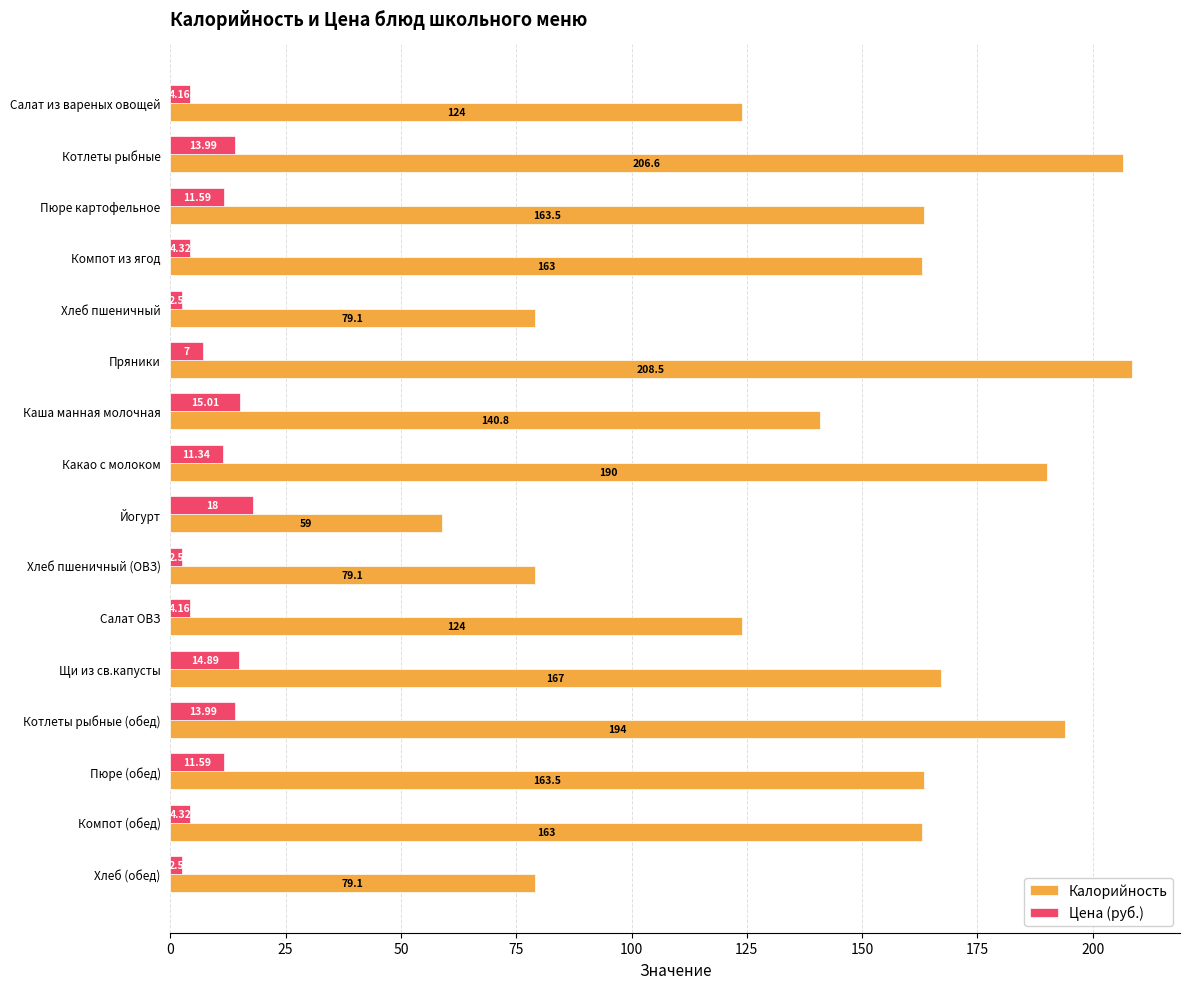

What is the spread (max minus min) of values at Компот из ягод?

158.7